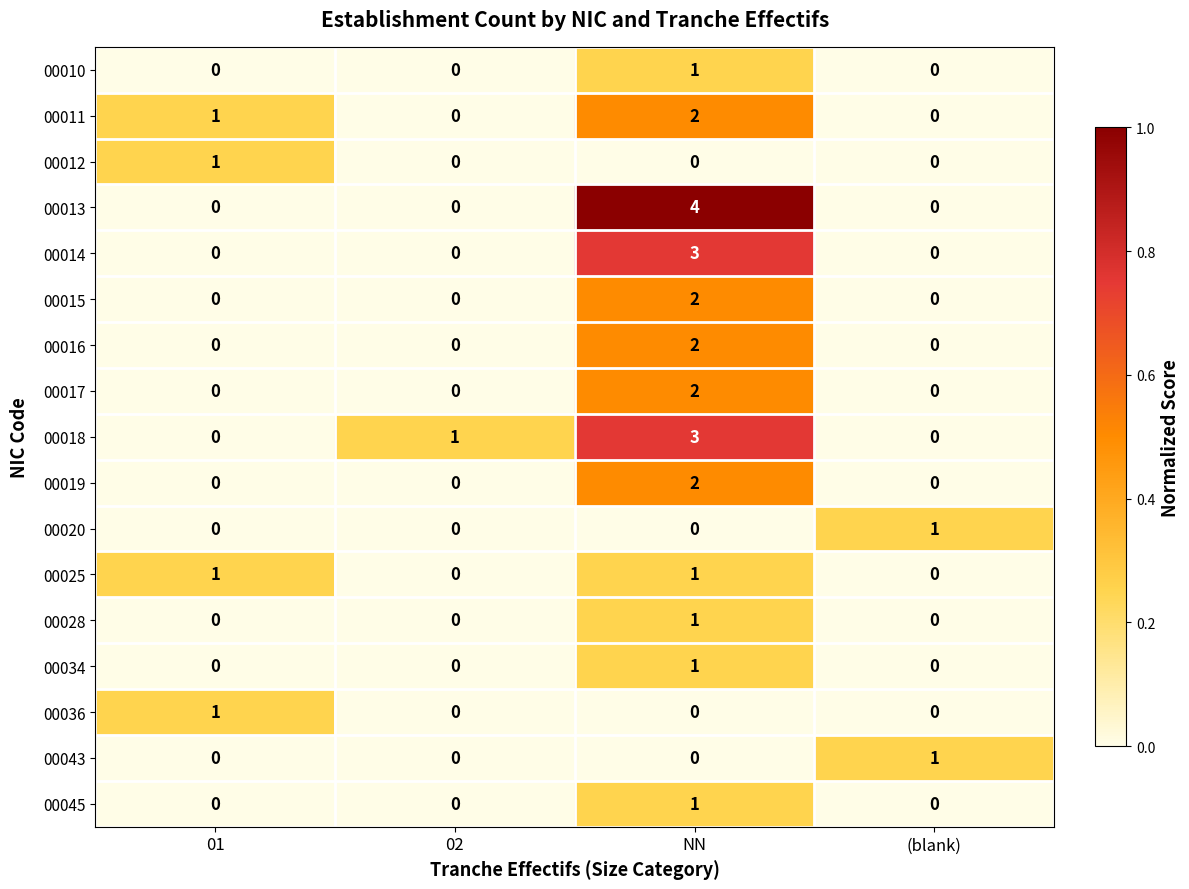

Count the 00020 values in the range 0 to 1.

4